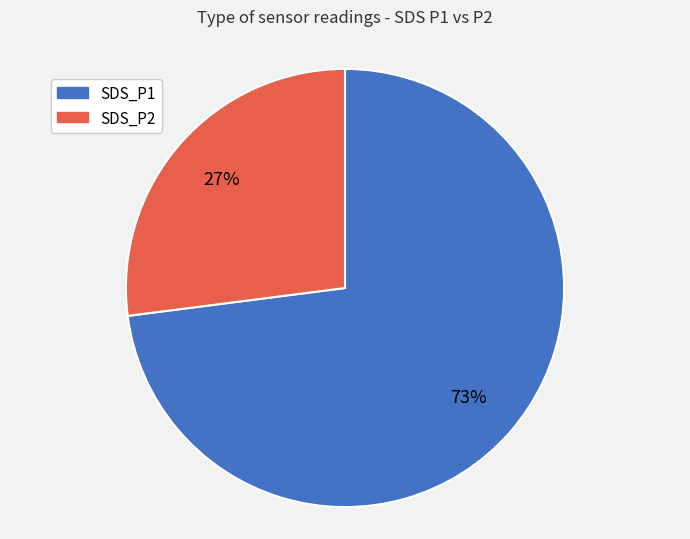

Between SDS_P1 and SDS_P2, which is larger?

SDS_P1